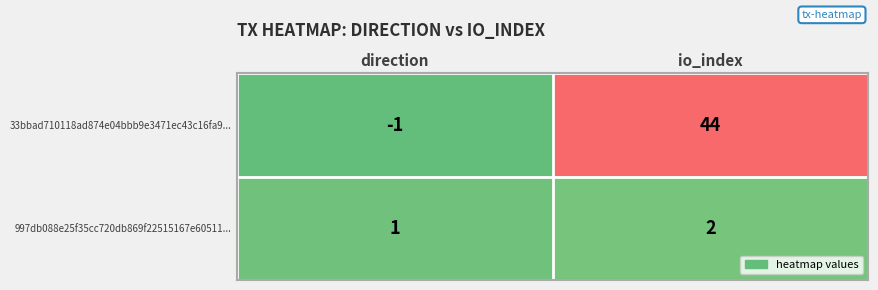

At io_index, list the series in order from largest to smallest.

33bbad710118ad874e04bbb9e3471ec43c16fa9..., 997db088e25f35cc720db869f22515167e60511...